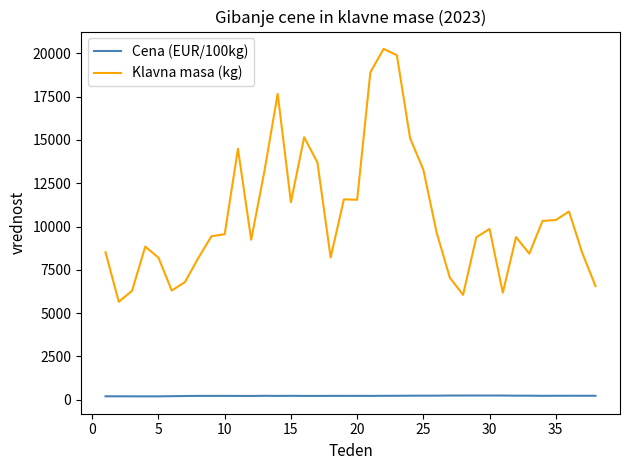

Which series has the largest total across all categories?

Klavna masa (kg)